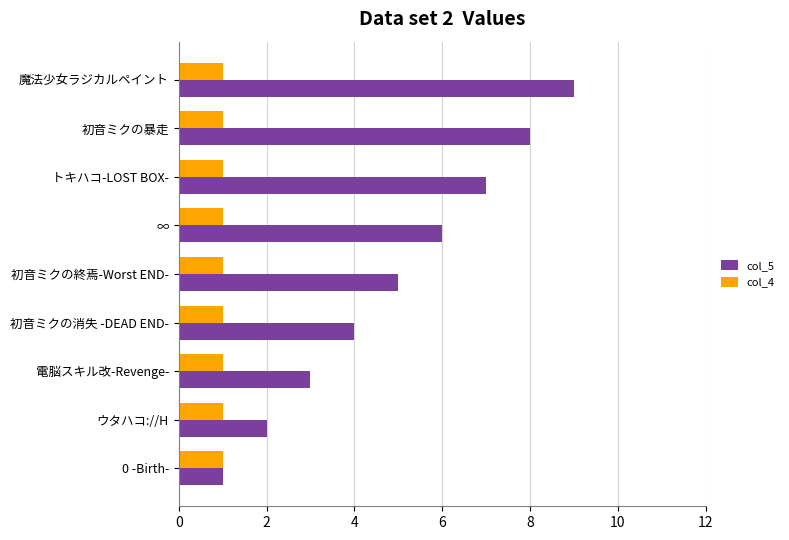

Which series changed the most between 初音ミクの終焉-Worst END- and 魔法少女ラジカルペイント?

col_5